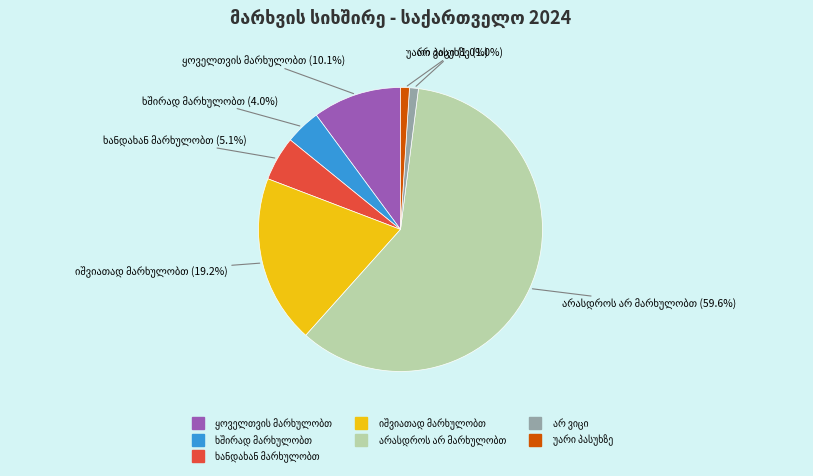

Is there a majority slice in this chart?

Yes